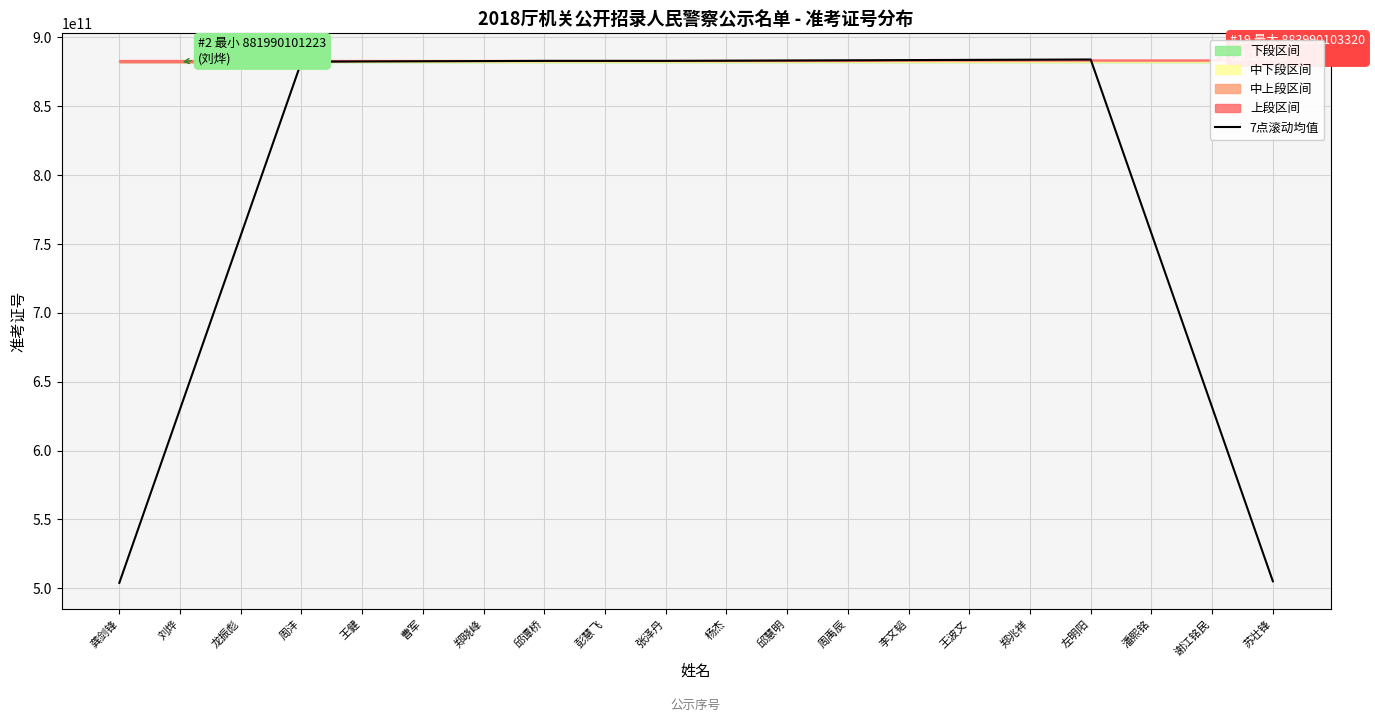

Approximately how many times larger is the value at 苏壮锋 compared to 张泽丹?

0.6